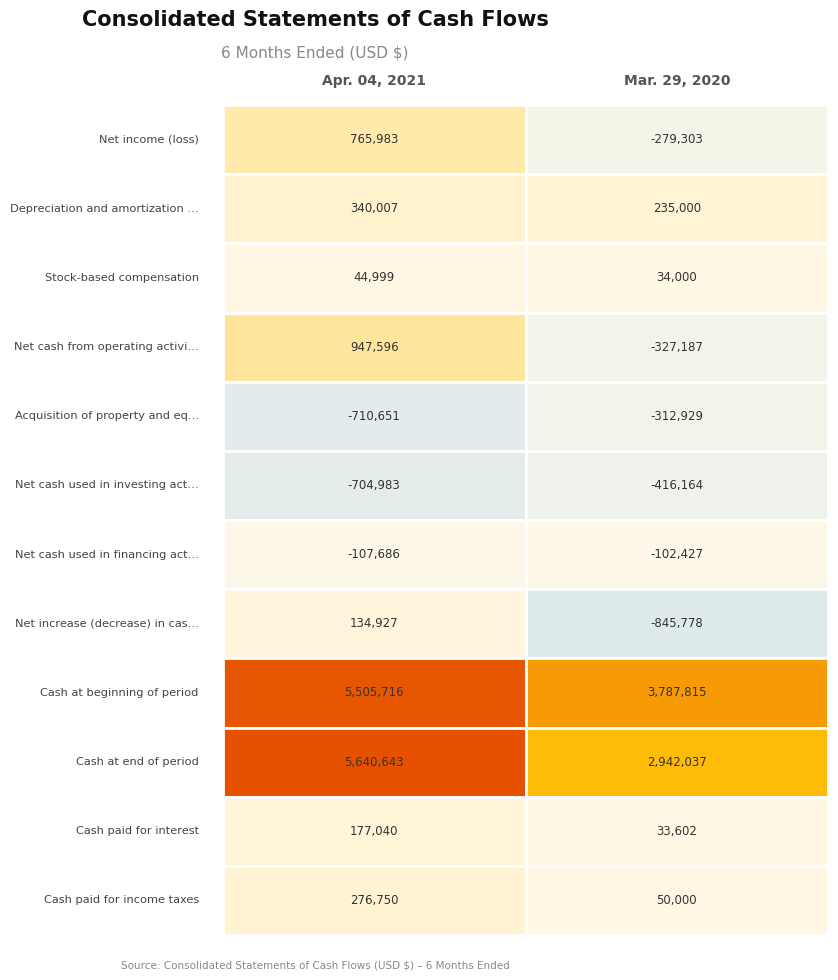

Which series has the largest range (max minus min)?

Cash at end of period